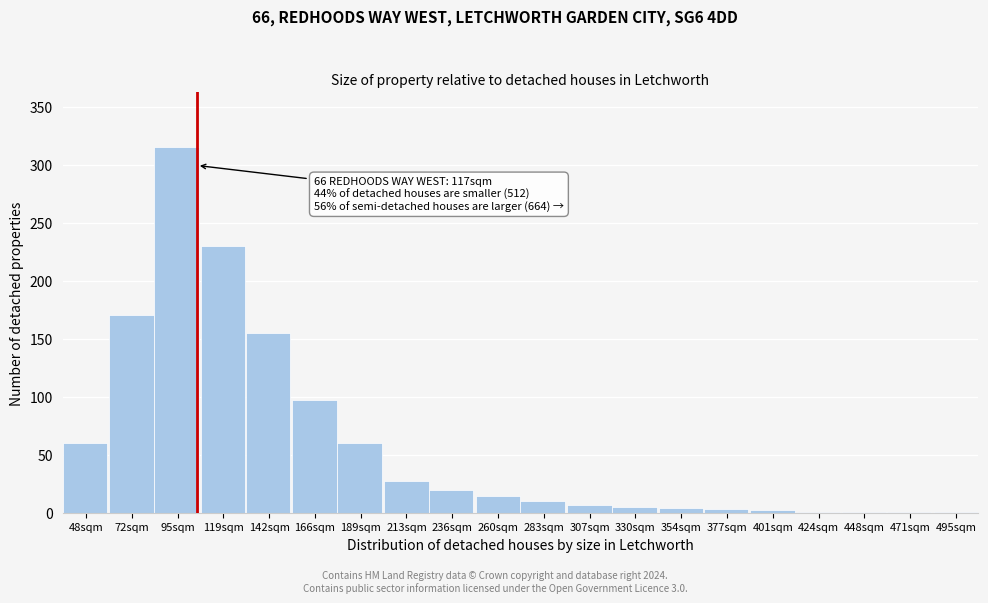

What is the sum of all values?

1183